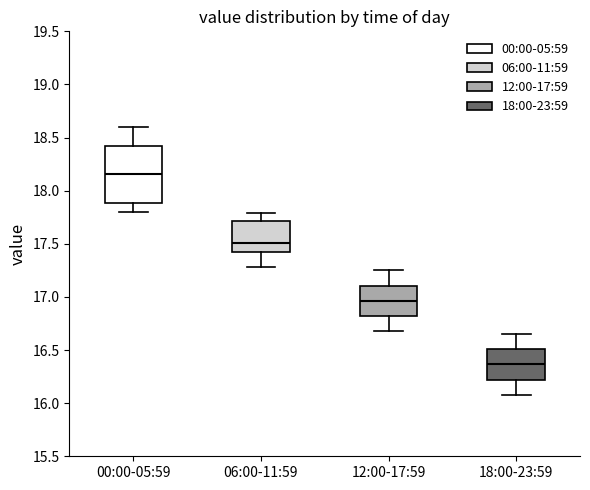

Where is the upper edge of the box for 12:00-17:59 on the y-axis? The values are not printed on the chart, so give them approximately, as read against the axis.

17.10